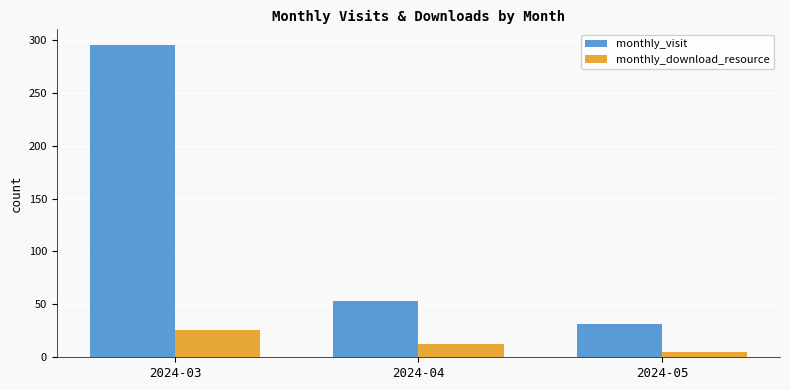

Count the monthly_download_resource values in the range 5 to 26.

3